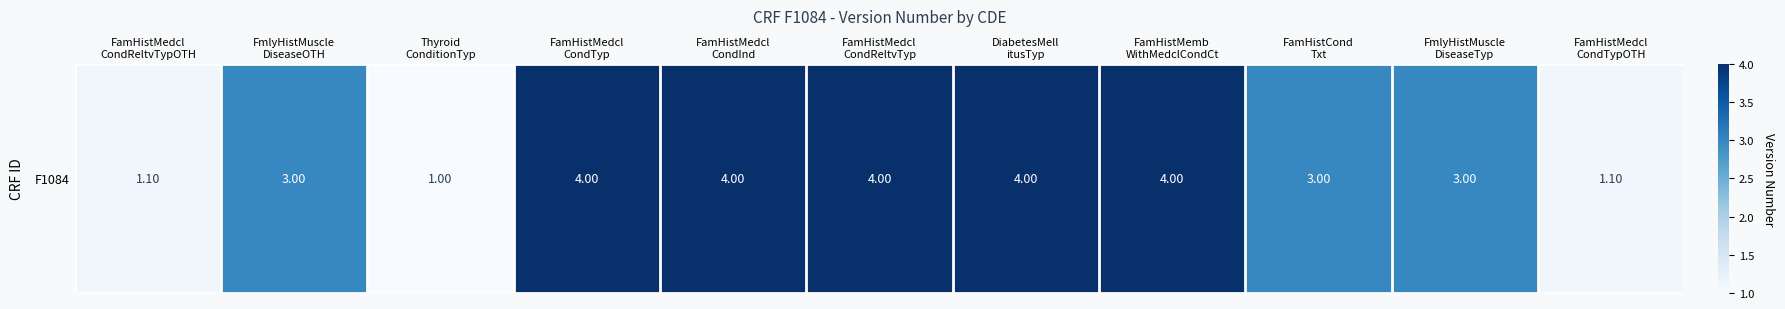

Read the value at FamHistMedcl
CondReltvTypOTH.

1.1